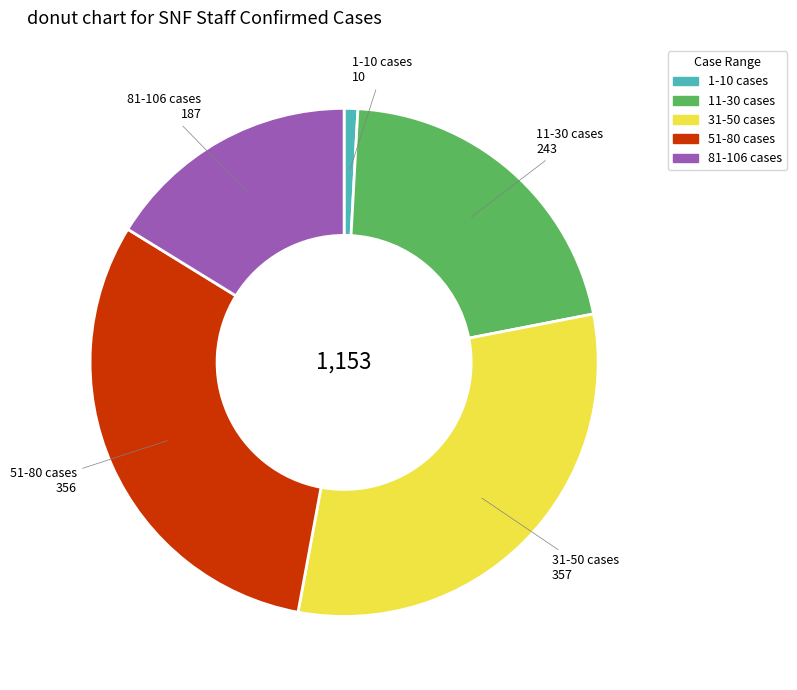

How many slices are in this pie chart?

5